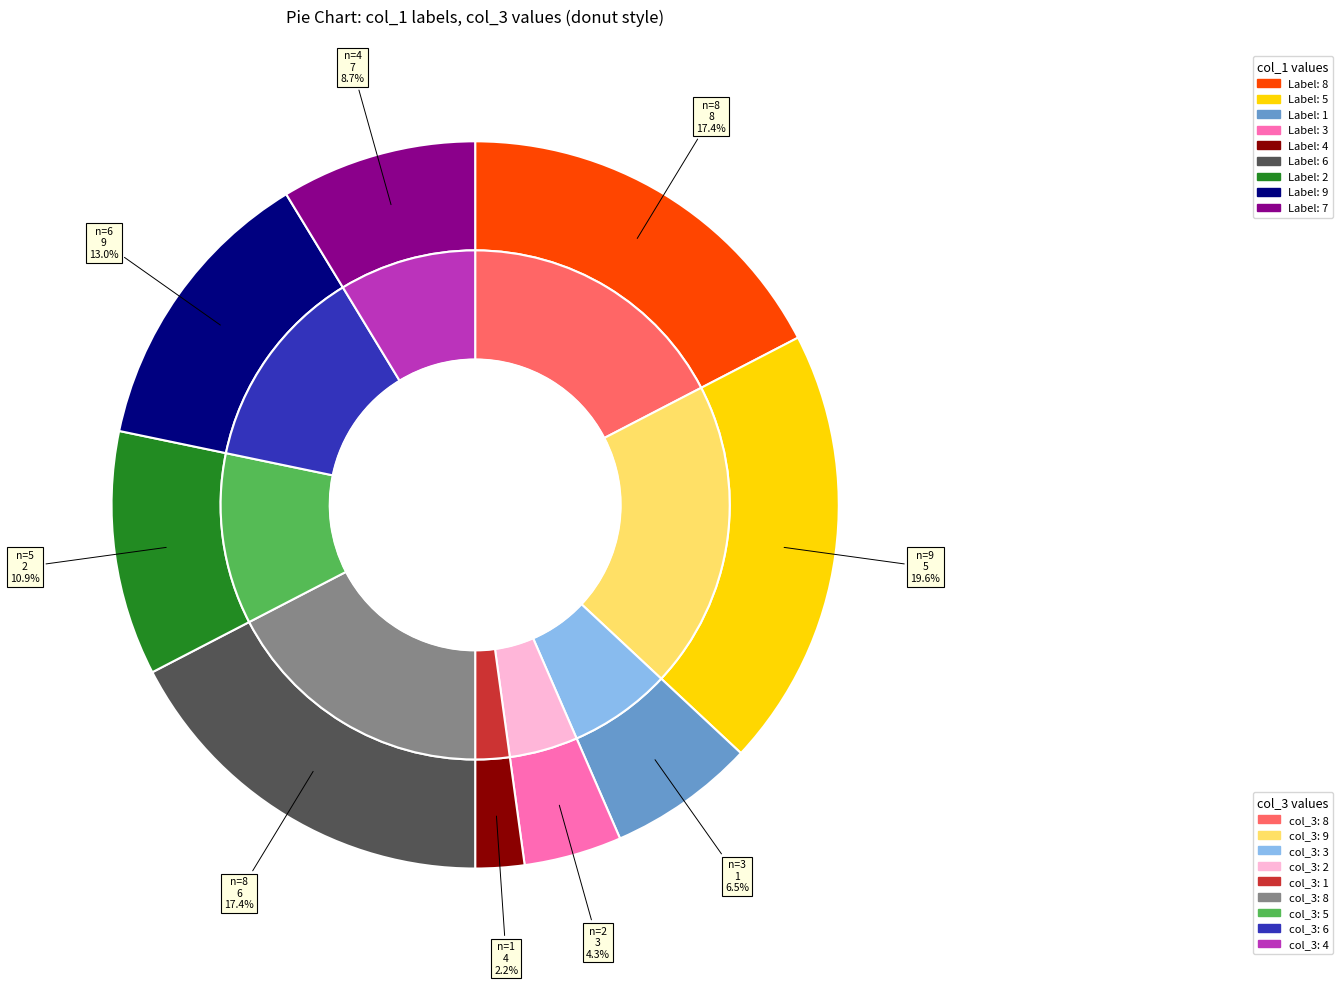

What is the smallest slice in the pie chart?

4